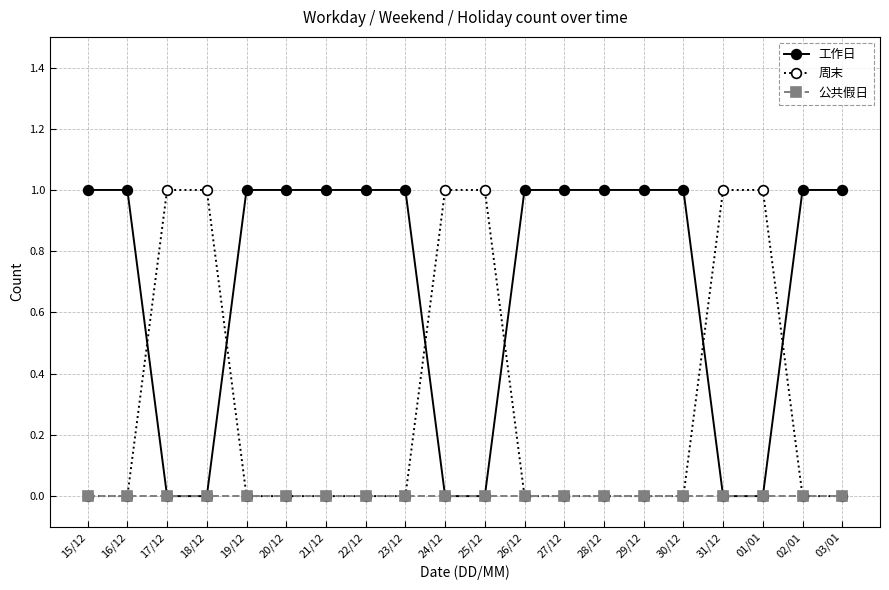

Which series has the largest total across all categories?

工作日